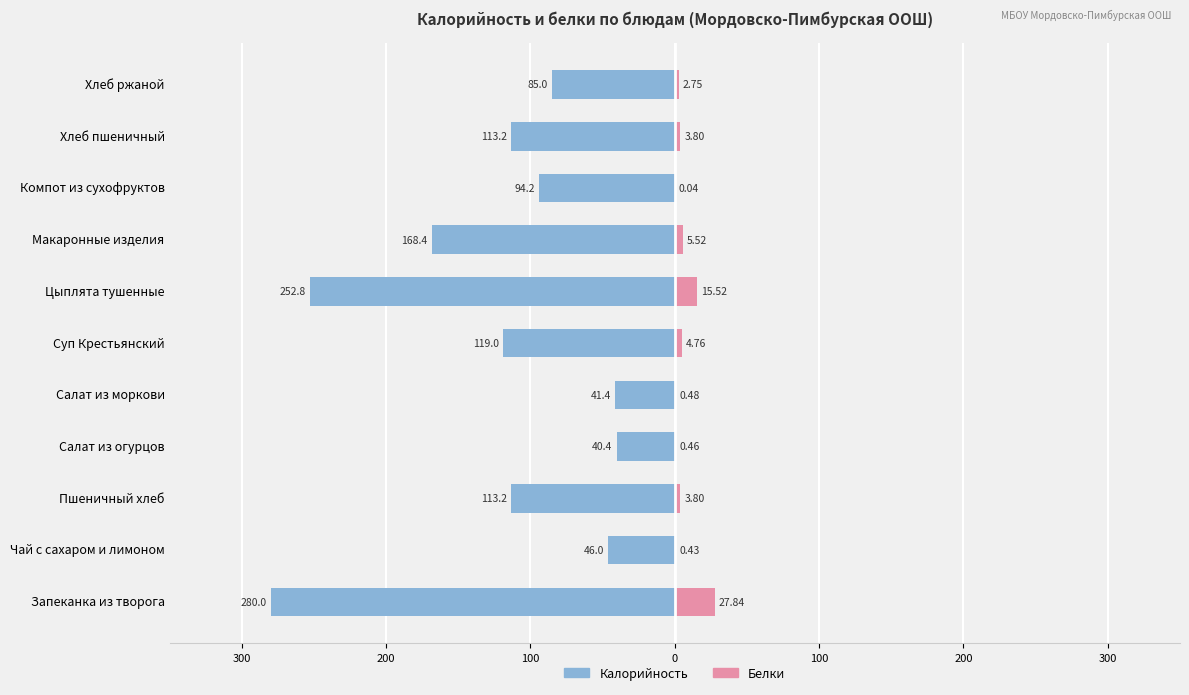

Is the value of Калорийность at Салат из моркови greater than the value of Белки at Цыплята тушенные?

No